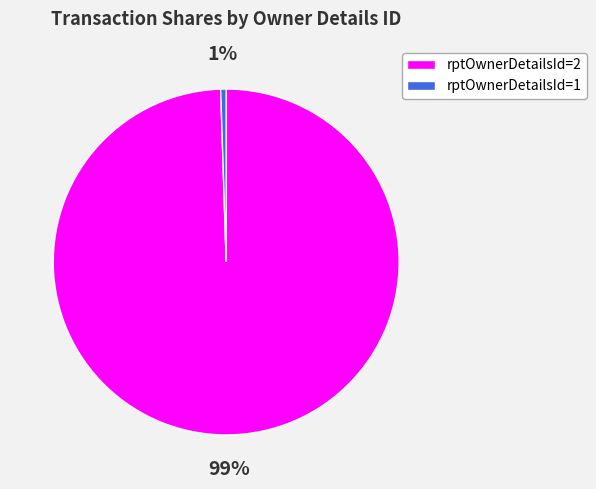

What is the majority slice?

rptOwnerDetailsId=2